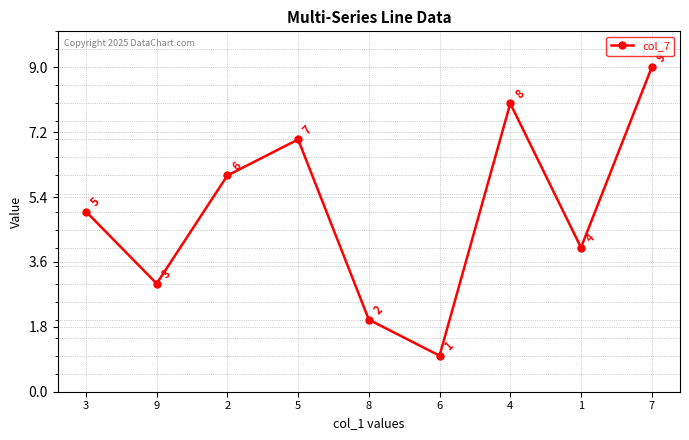

List the labels in order of value, smallest first.

6, 8, 9, 1, 3, 2, 5, 4, 7